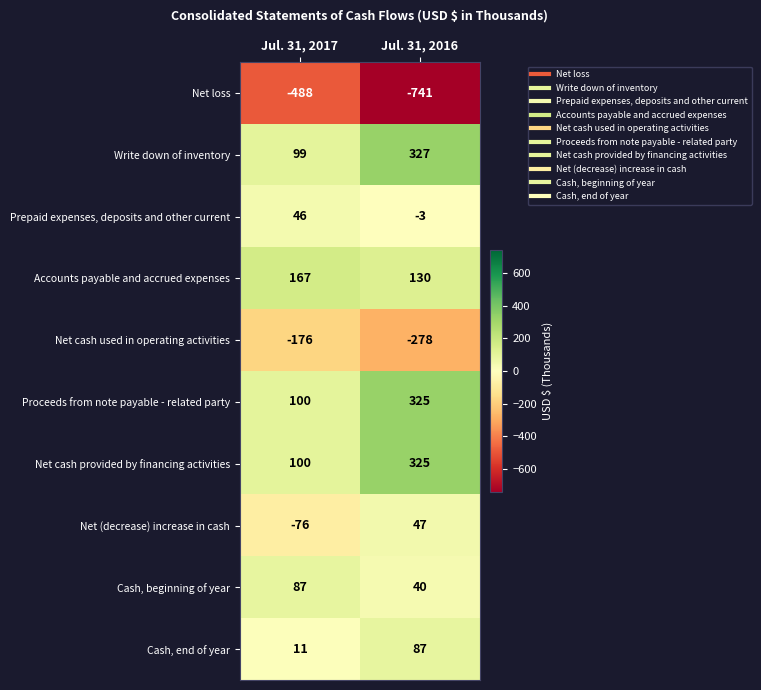

True or false: Proceeds from note payable - related party has a value of 100 at Jul. 31, 2017.

True